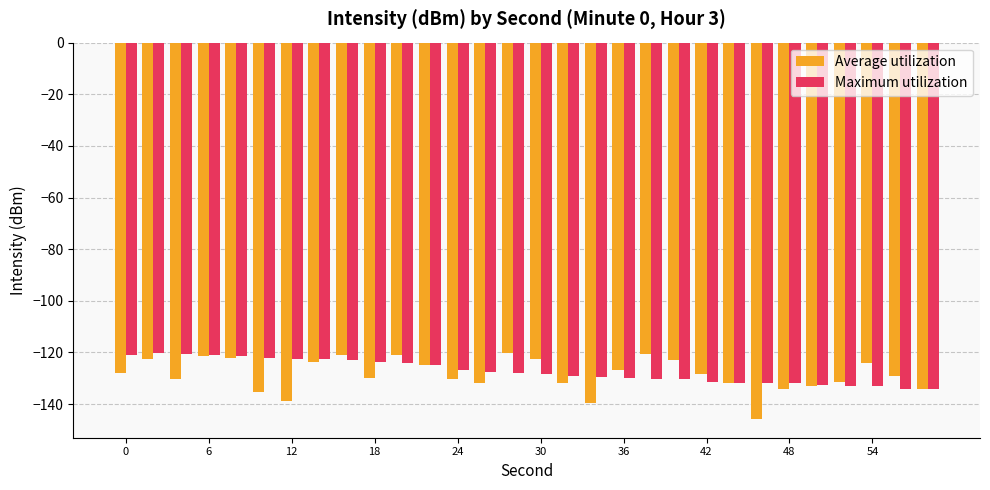

What is the minimum value shown in the chart?

-145.8